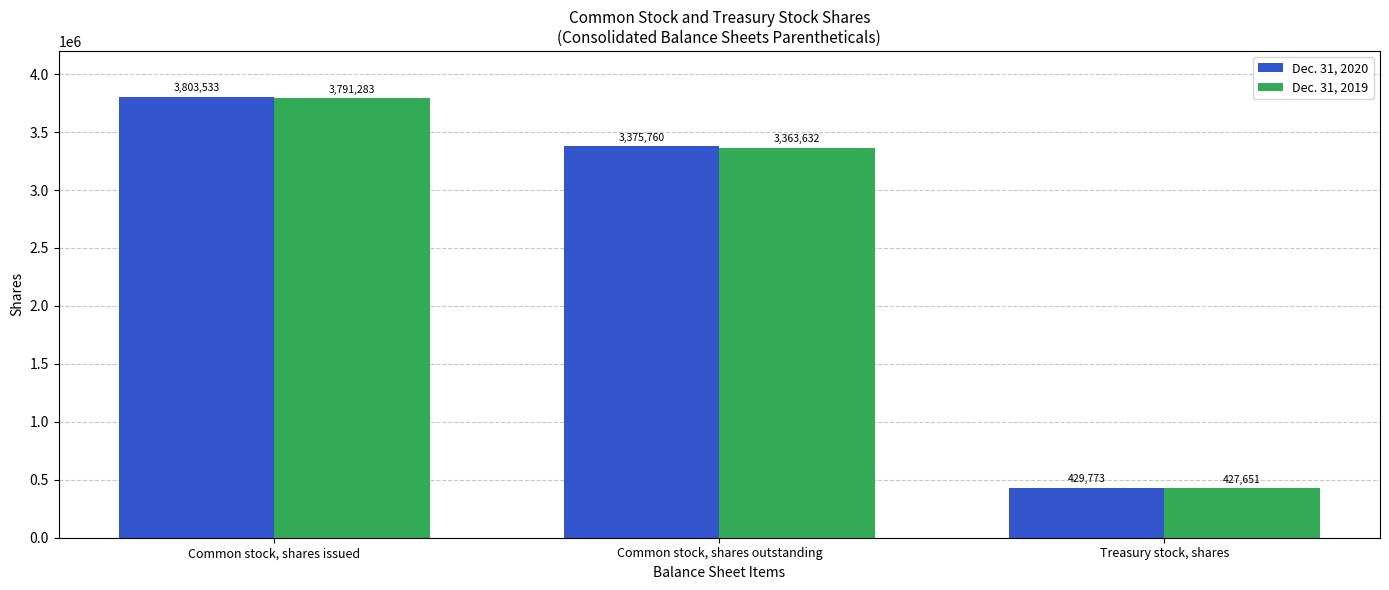

Which series has the largest total across all categories?

Dec. 31, 2020